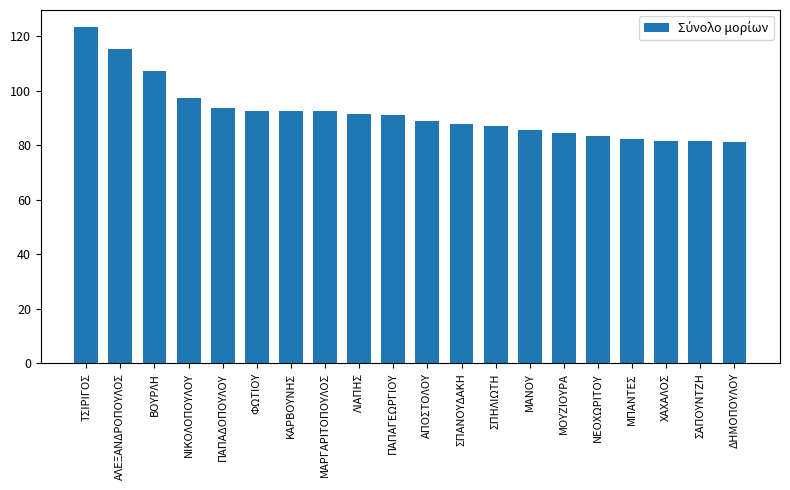

What is the smallest value displayed?

81.2